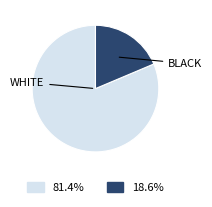

Is there a majority slice in this chart?

Yes